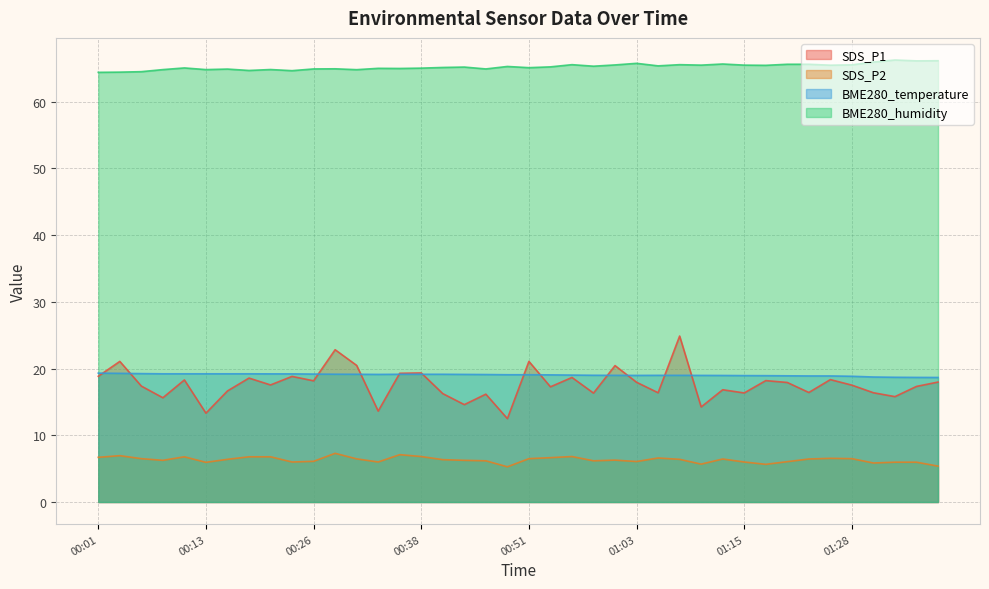

True or false: SDS_P1 and SDS_P2 cross at least once.

False